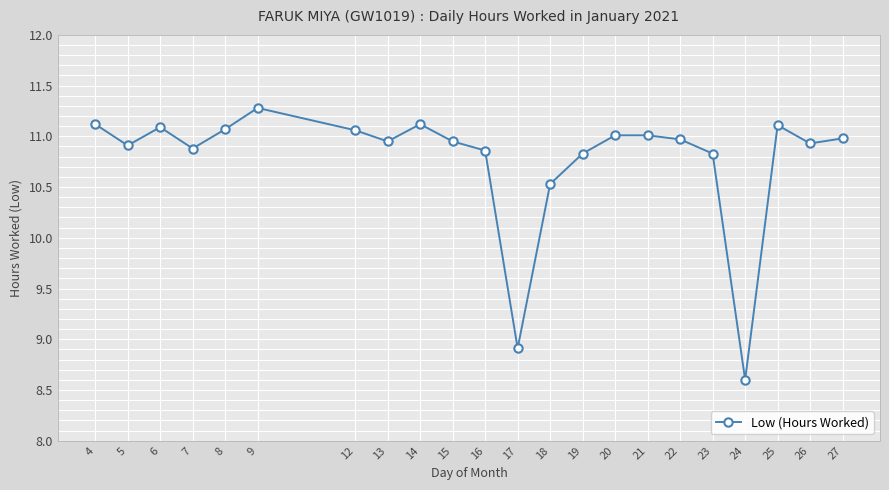

Is this an area chart (filled region under the line)?

No